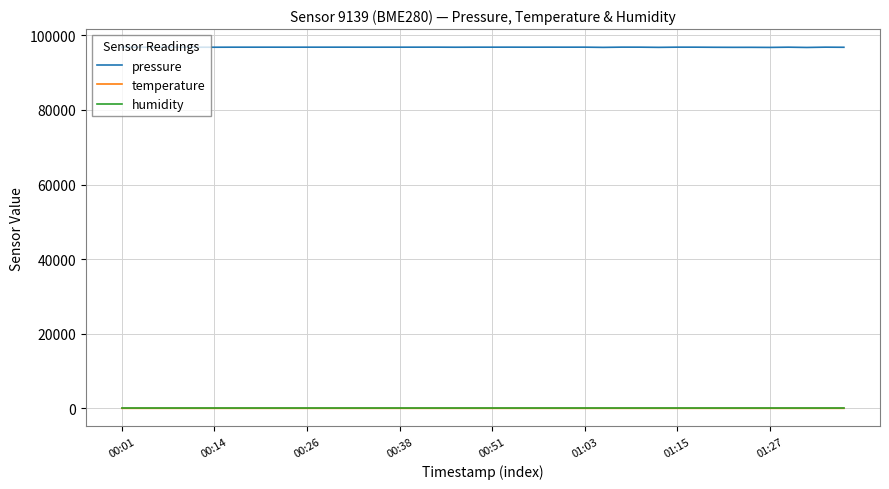

Which series has the widest spread of values?

pressure